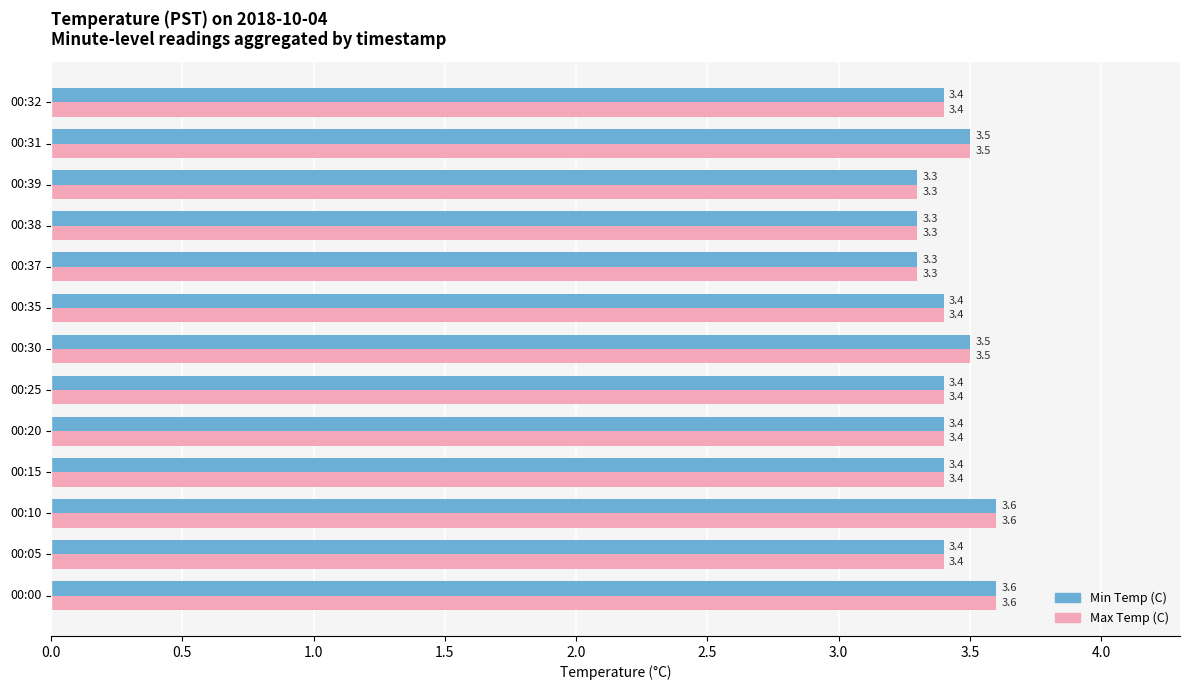

At how many categories does at least one series exceed 3?

13